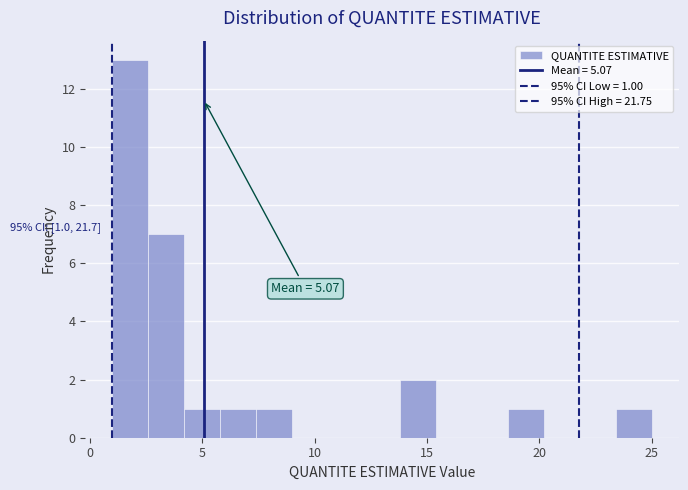

Around what value on the x-axis is the tallest bar? Give the approximate position of its centre, as read against the axis.

2.0